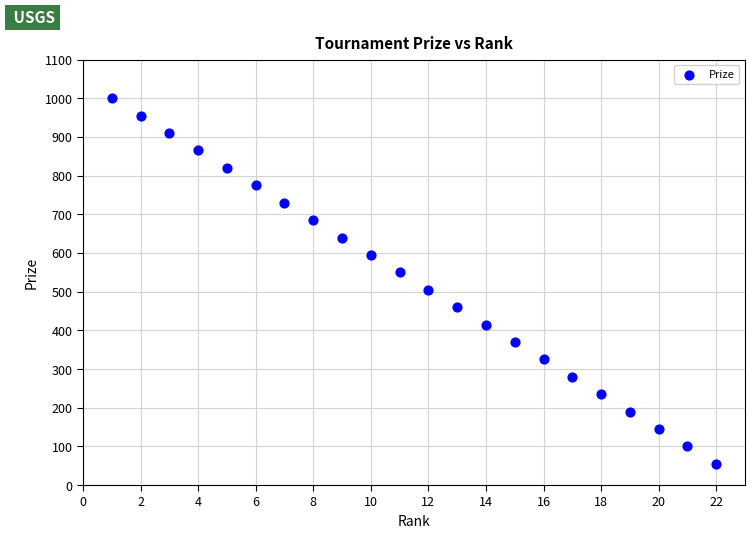

What is the range of Y values (max minus min)?

945